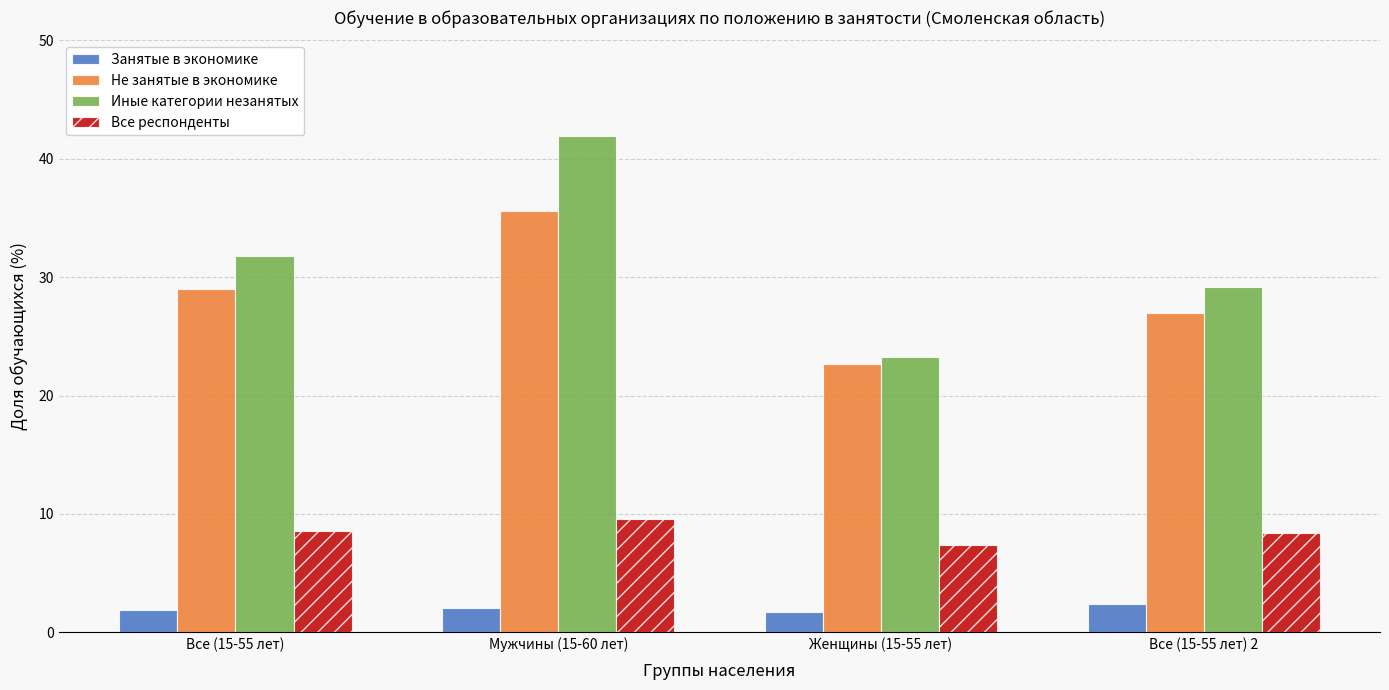

Is the value of Занятые в экономике at Мужчины (15-60 лет) greater than the value of Иные категории незанятых at Все (15-55 лет) 2?

No